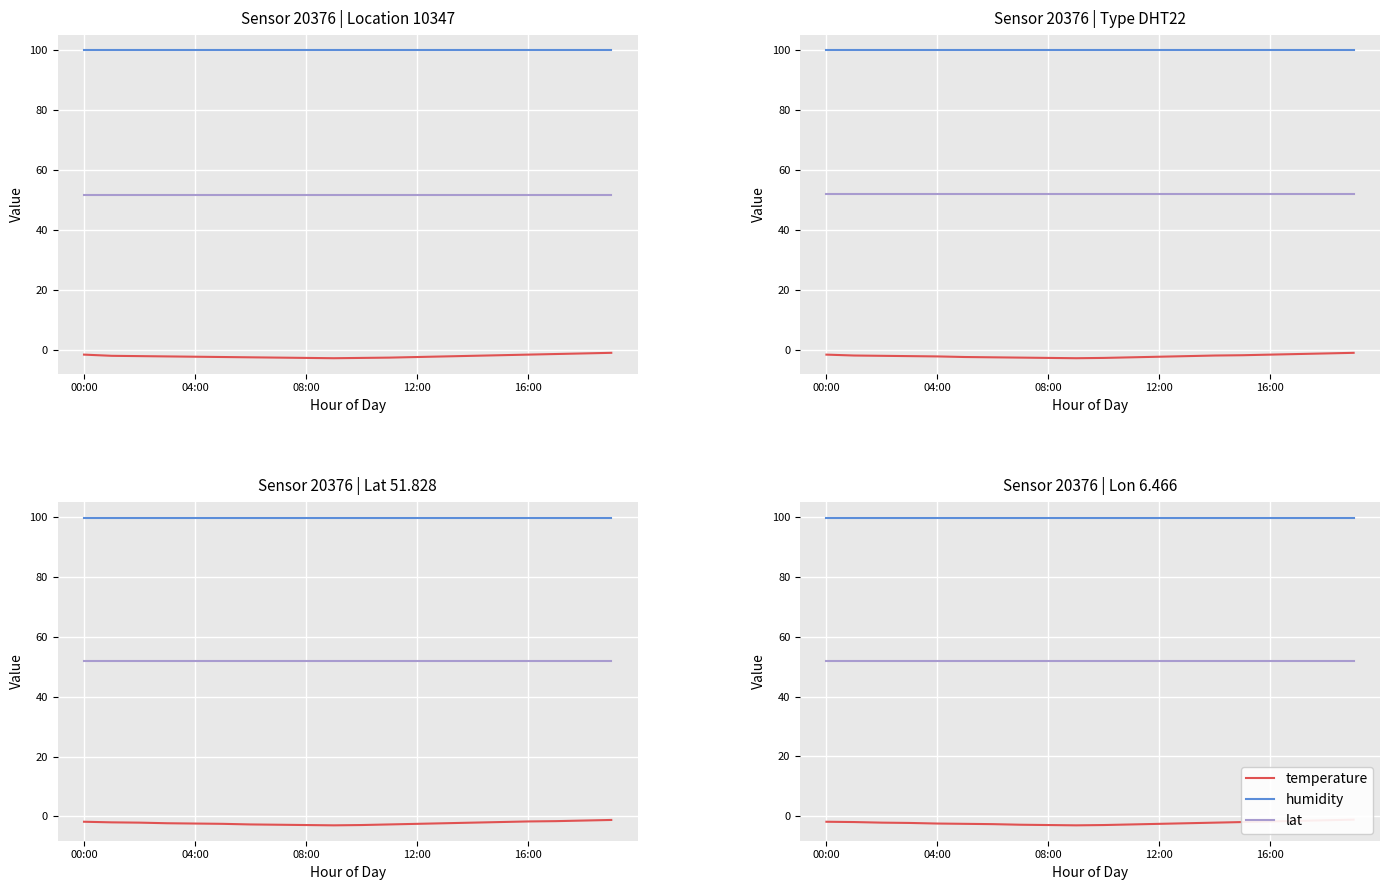

What is the label of the 20th point from the left?

19